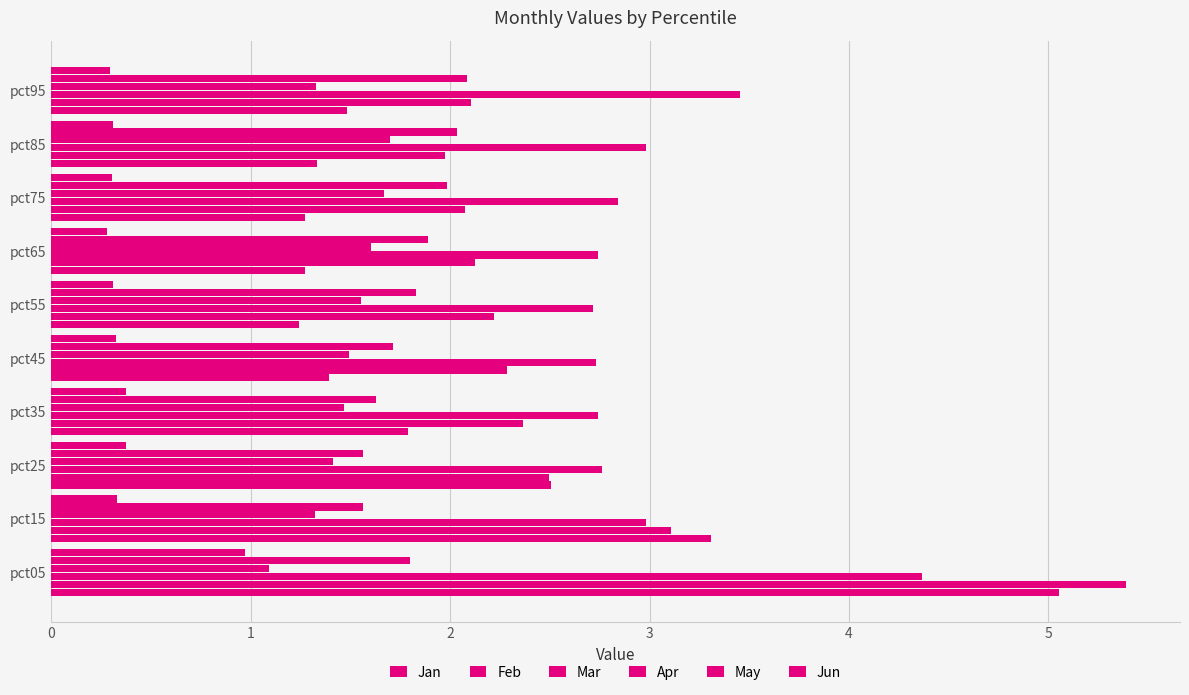

What is the difference between the second highest and minimum values in the Mar series?

0.7